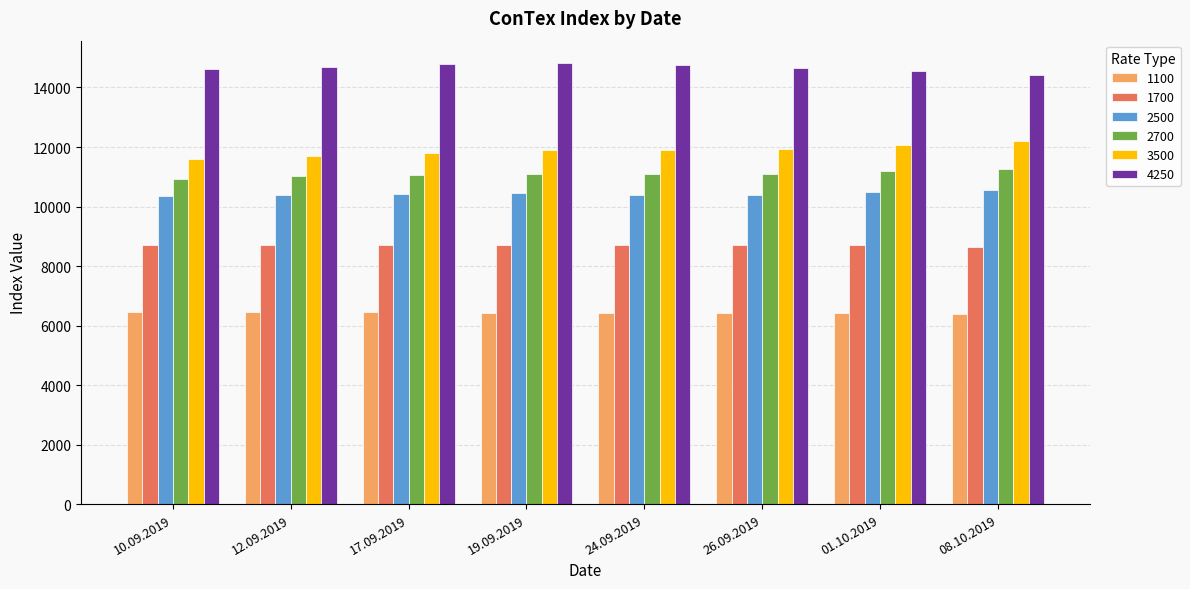

What is the difference between the highest and lowest values at 01.10.2019?

8130